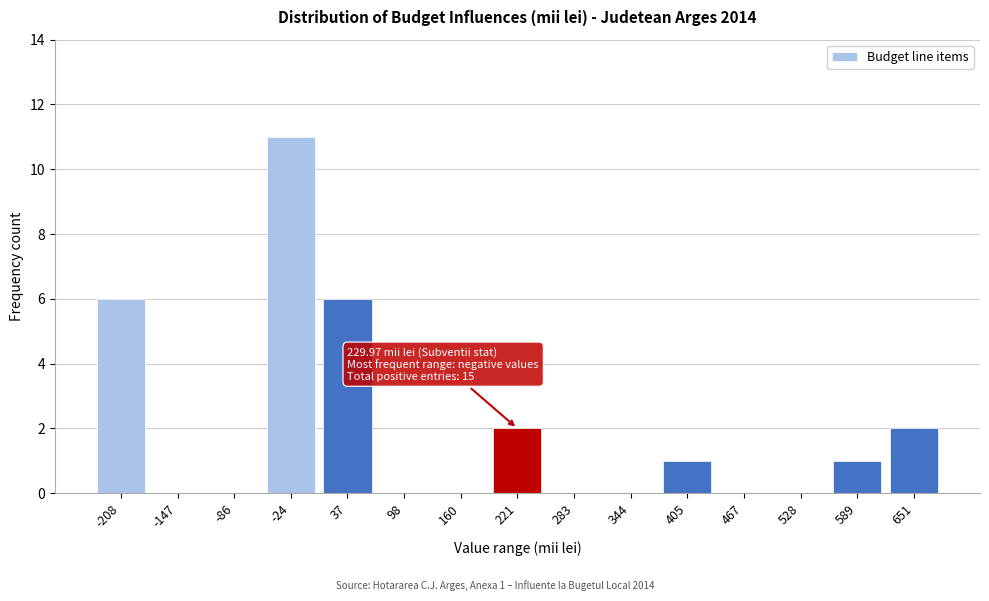

Reading left to right, what are all the values shown in this chart?

-208=6	-147=0	-86=0	-24=11	37=6	98=0	160=0	221=2	283=0	344=0	405=1	467=0	528=0	589=1	651=2